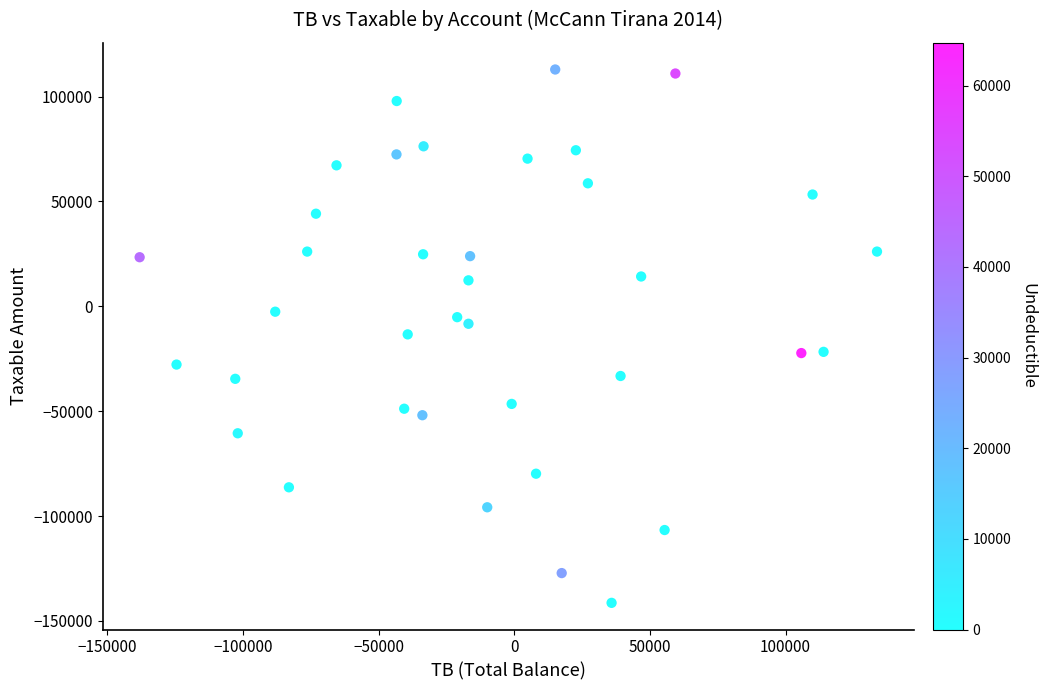

What is the range of Y values (max minus min)?

254277.8